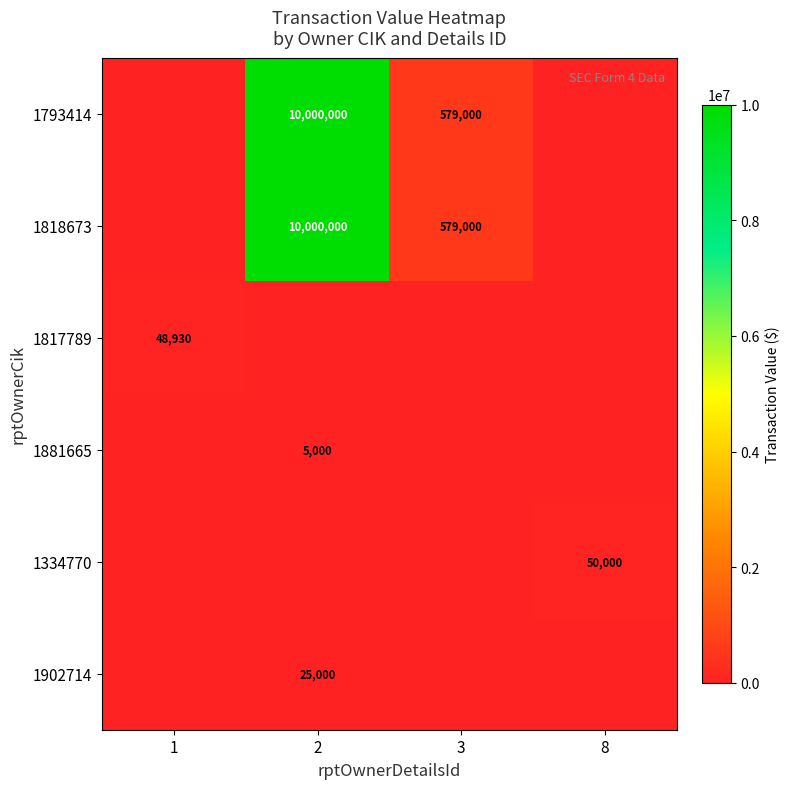

The value of 1818673 at 3 is 180430. True or false?

False